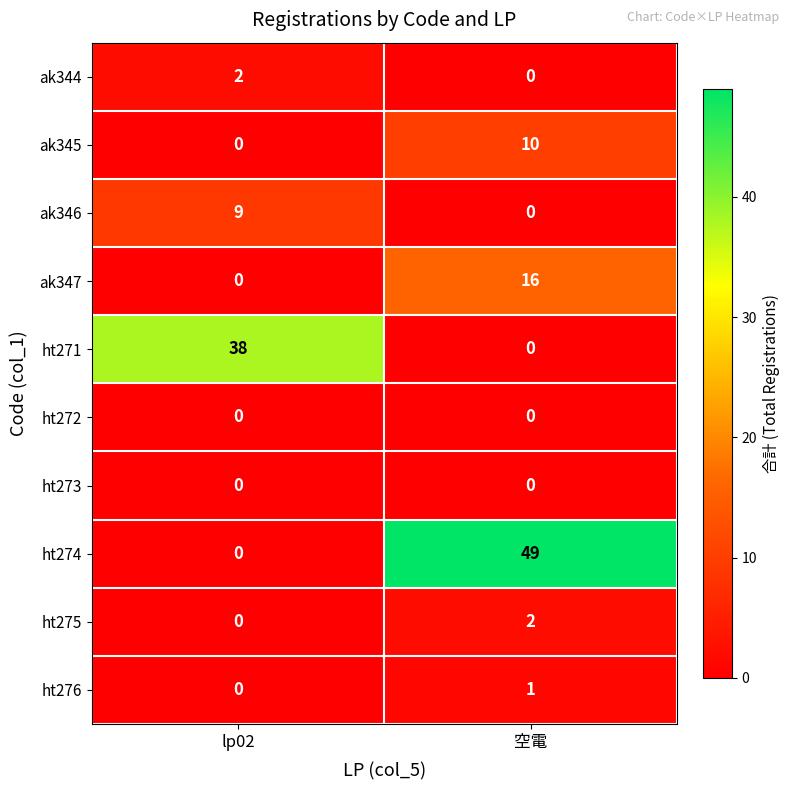

Between lp02 and 空電, which series saw the biggest shift?

ht274